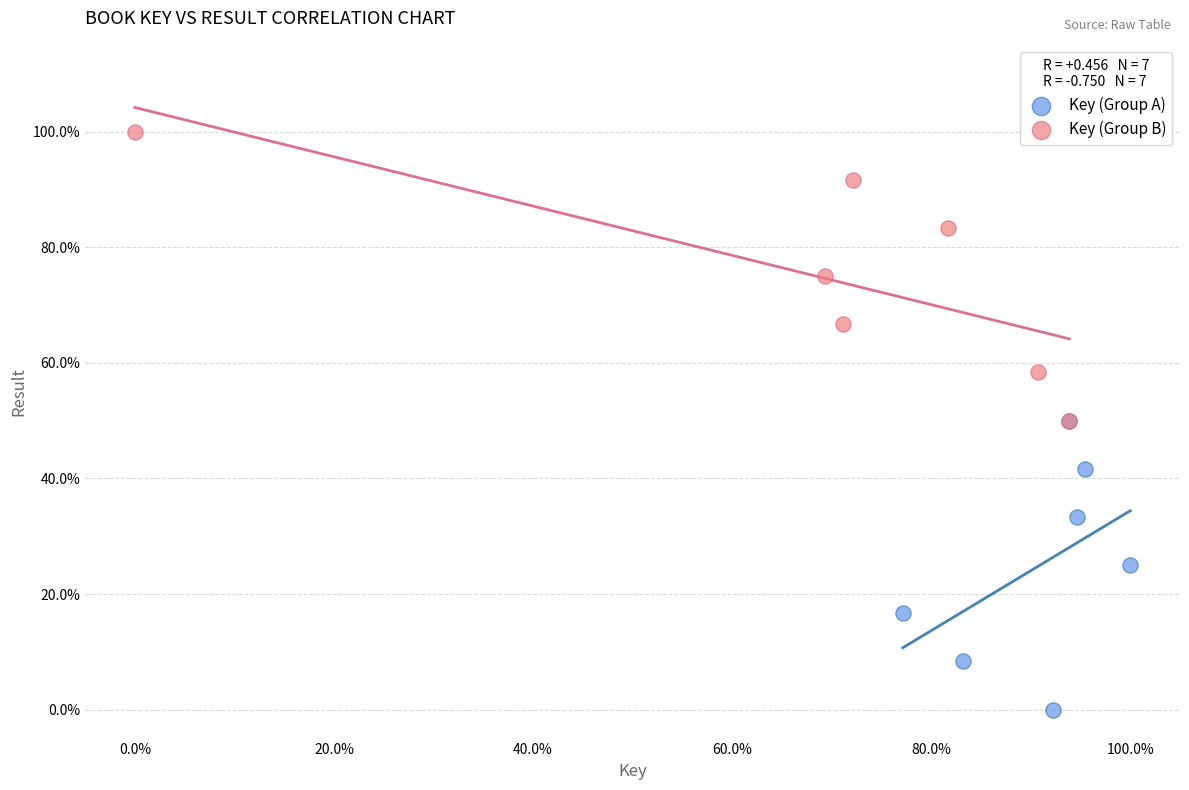

Which series contains the highest Y value?

Key (Group B)